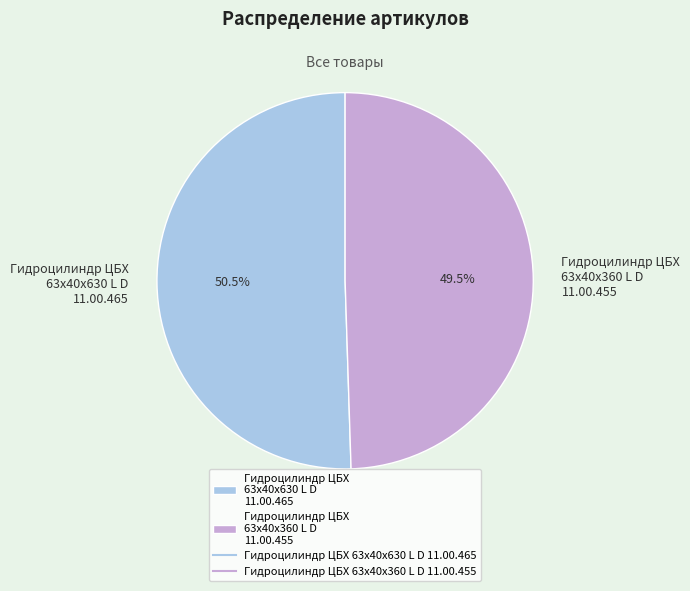

What is the majority slice?

Гидроцилиндр ЦБХ 63х40х630 L D 11.00.465